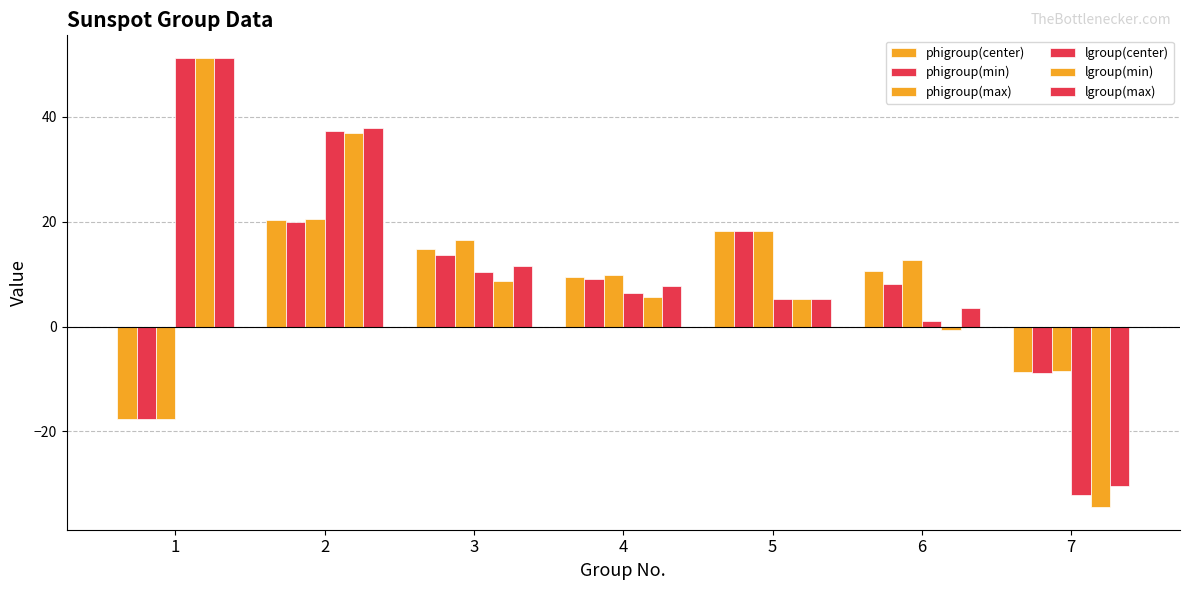

The phigroup(max) series shows 3.5 at 6. True or false?

False